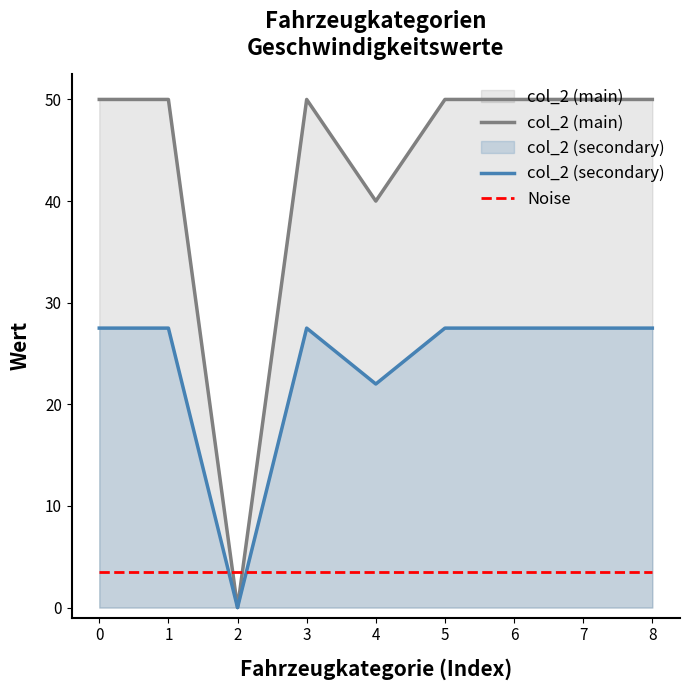

Where is col_2 (main) nearest to the value 25?

4